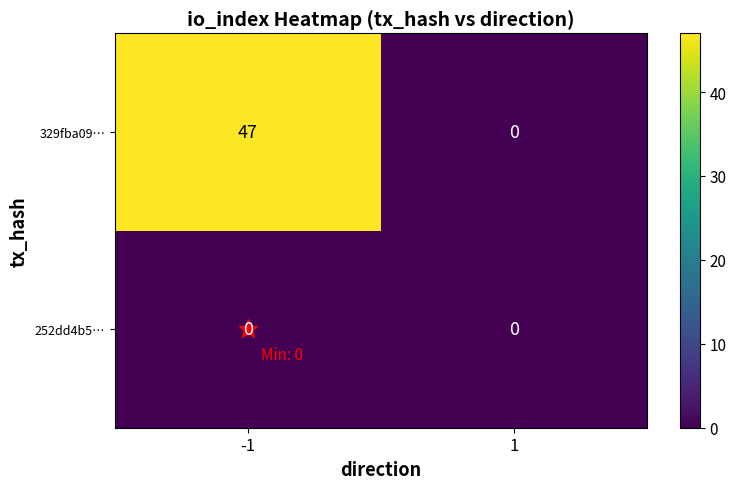

Rank the categories by 329fba09… value from lowest to highest.

1, -1